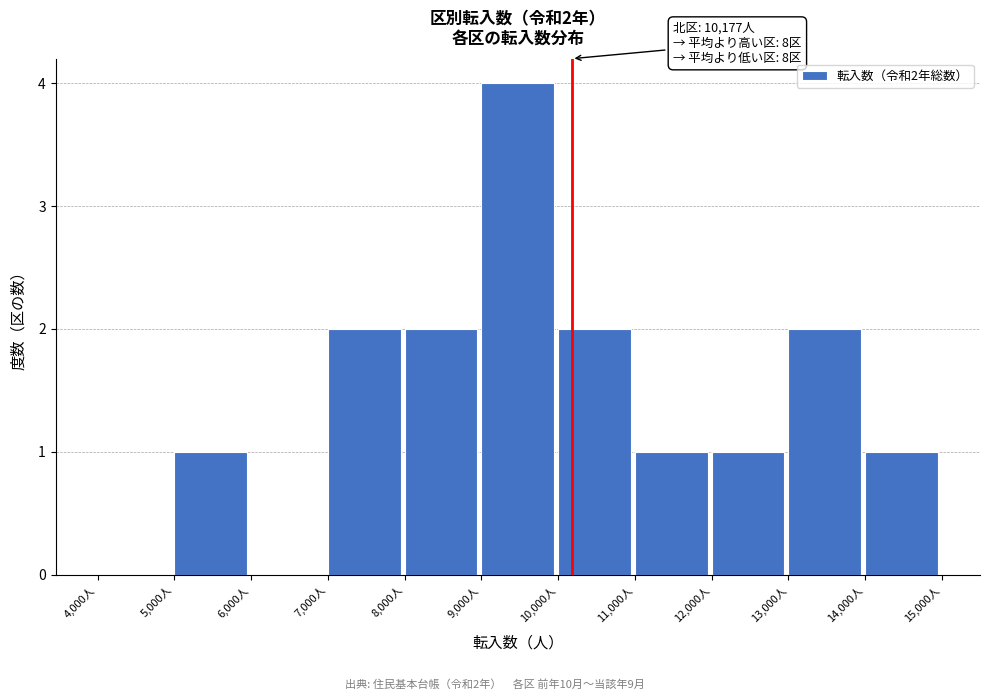

Which range on the x-axis has the tallest bar?

9000 to 10000